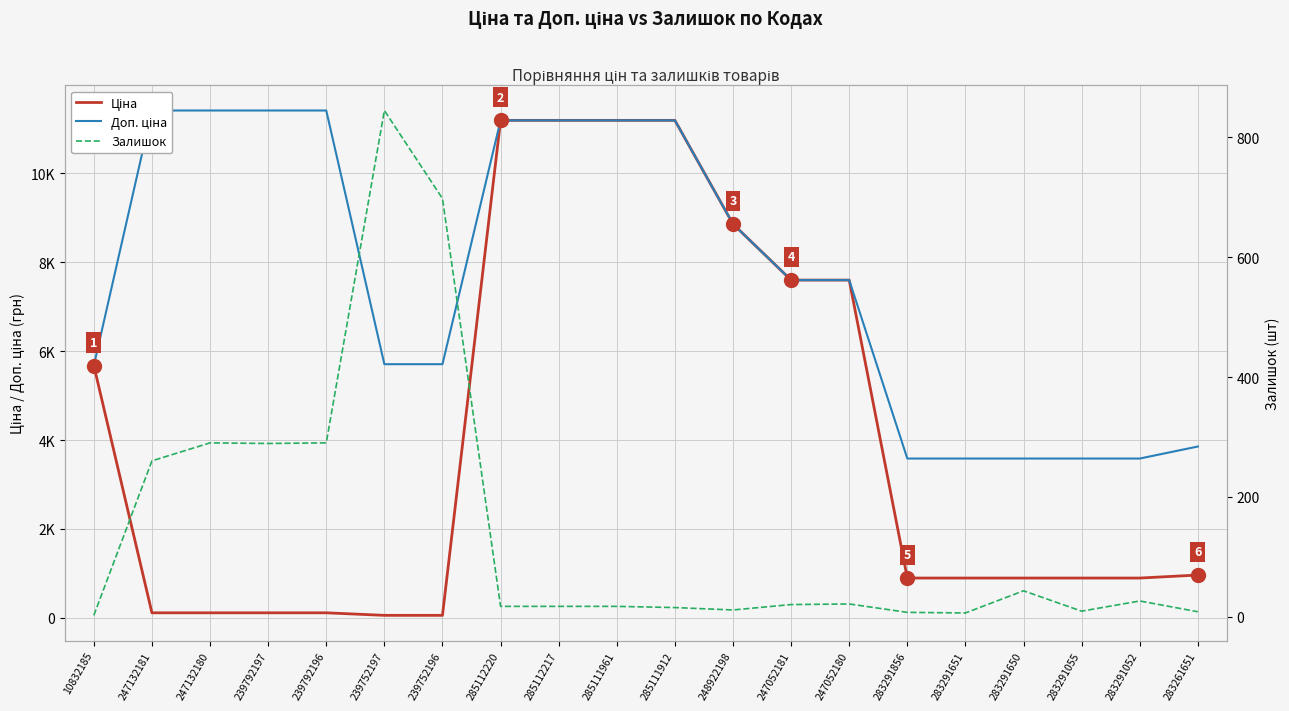

At which label is Ціна closest to 5622?

10832185